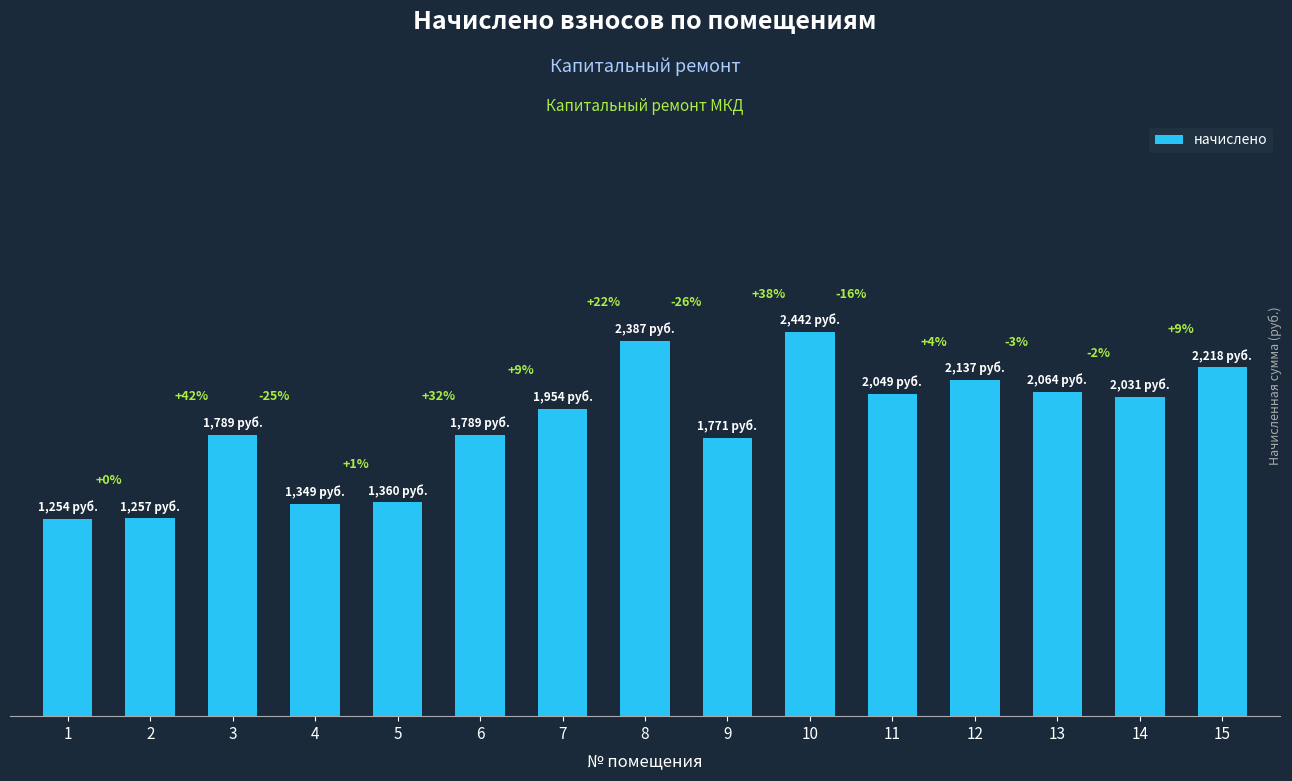

Rank the categories by value from highest to lowest.

10, 8, 15, 12, 13, 11, 14, 7, 3, 6, 9, 5, 4, 2, 1